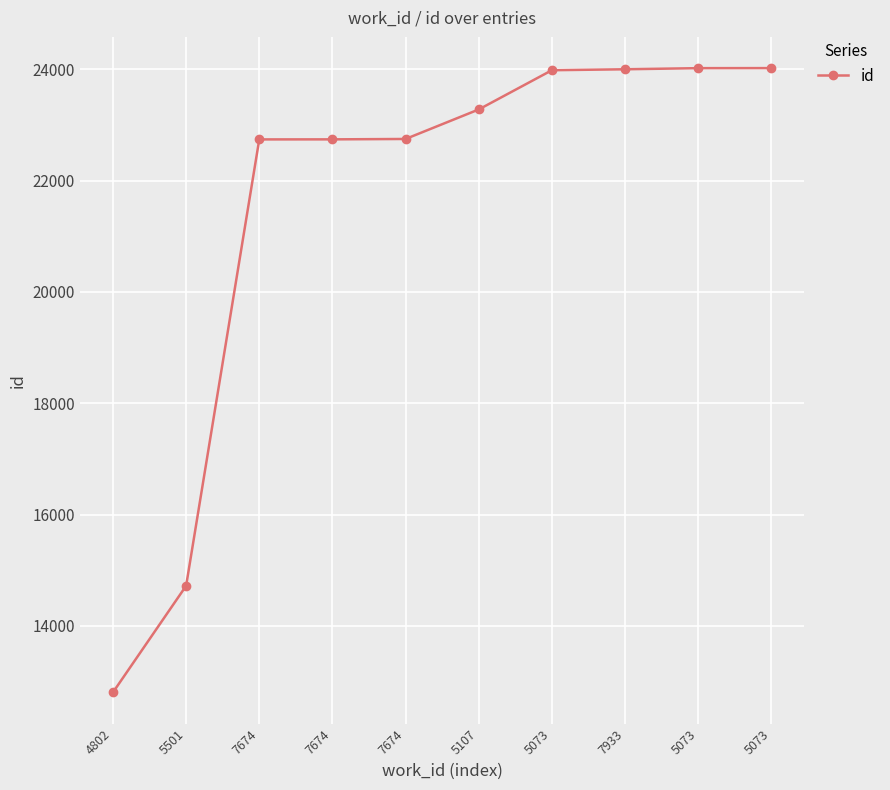

Between 7933 and 7674, which is larger?

7933